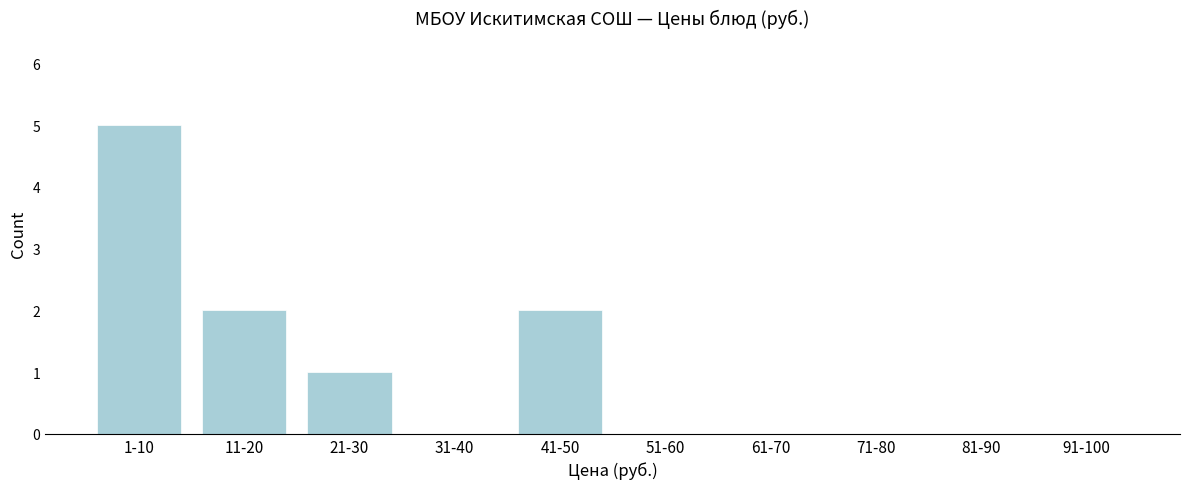

Reading right to left, list all the values displayed in this chart.

91-100=0	81-90=0	71-80=0	61-70=0	51-60=0	41-50=2	31-40=0	21-30=1	11-20=2	1-10=5